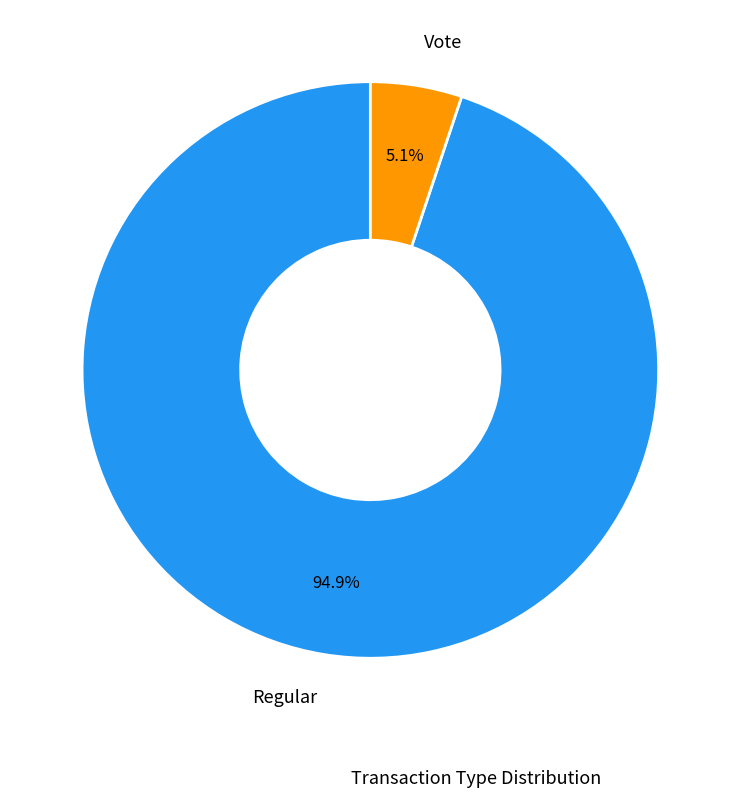

Is the sum of Vote and Regular greater than half?

Yes